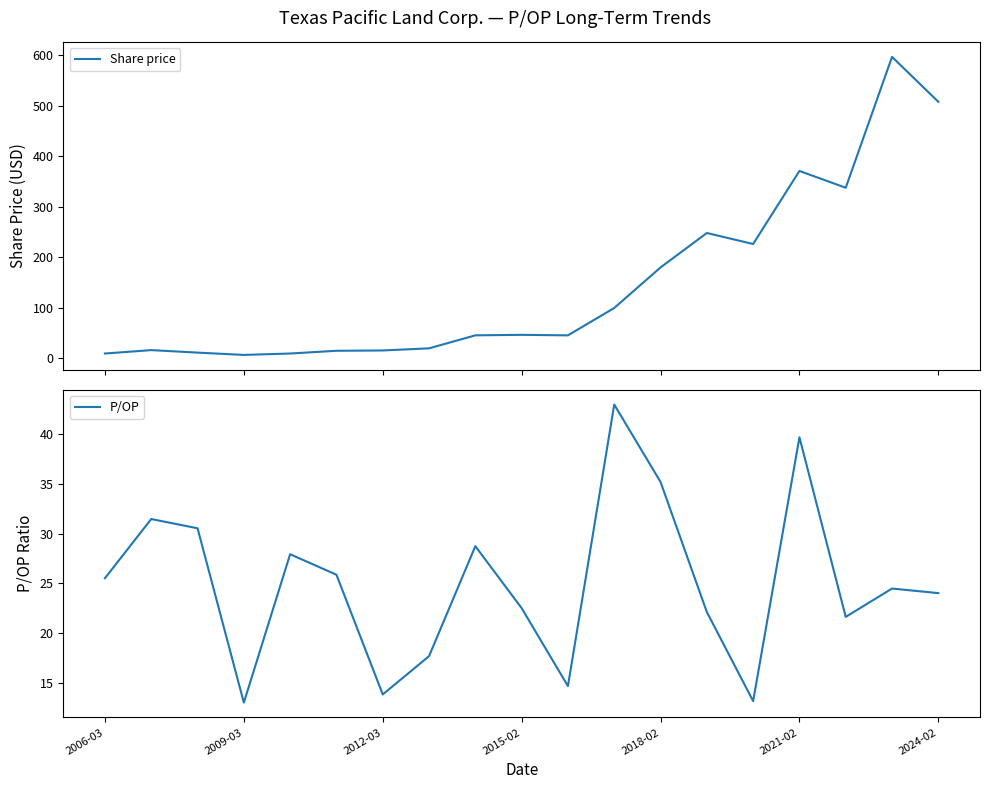

Is the value of P/OP at 14 greater than the value of Share price at 11?

No